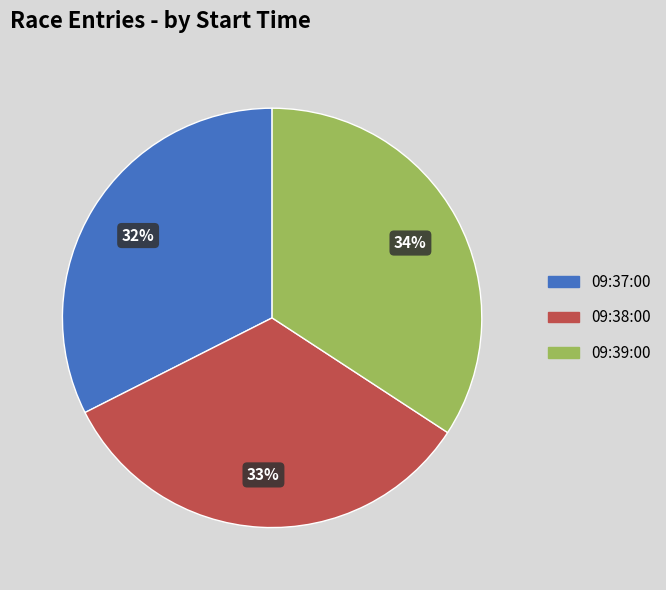

To the nearest percent, what portion does 09:37:00 represent?

32%